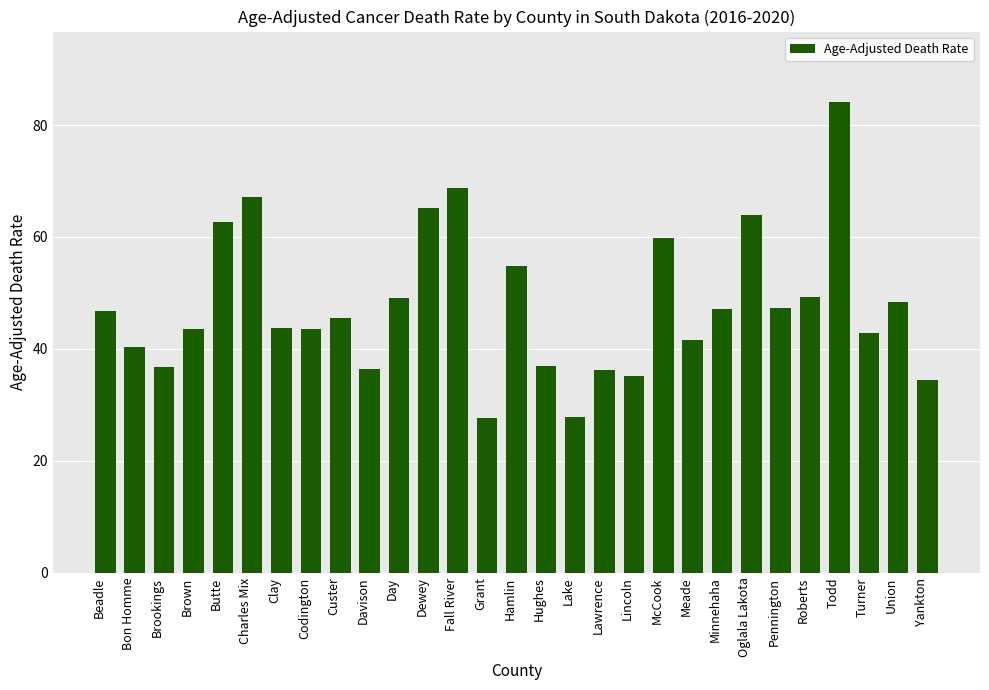

What is the greatest value displayed?

84.1